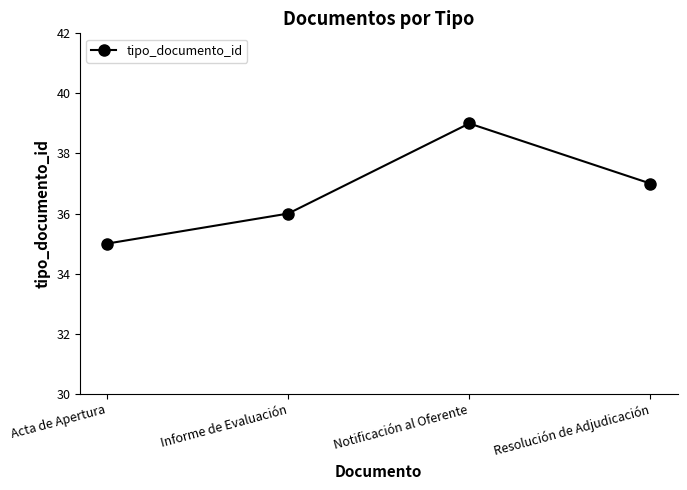

What is the ratio of the value at Resolución de Adjudicación to the value at Notificación al Oferente?

0.9